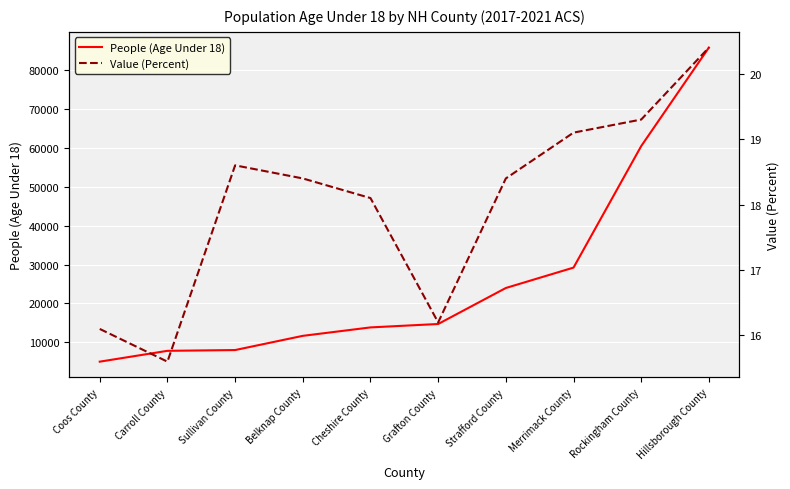

The Value (Percent) series shows 18.4 at Strafford County. True or false?

True